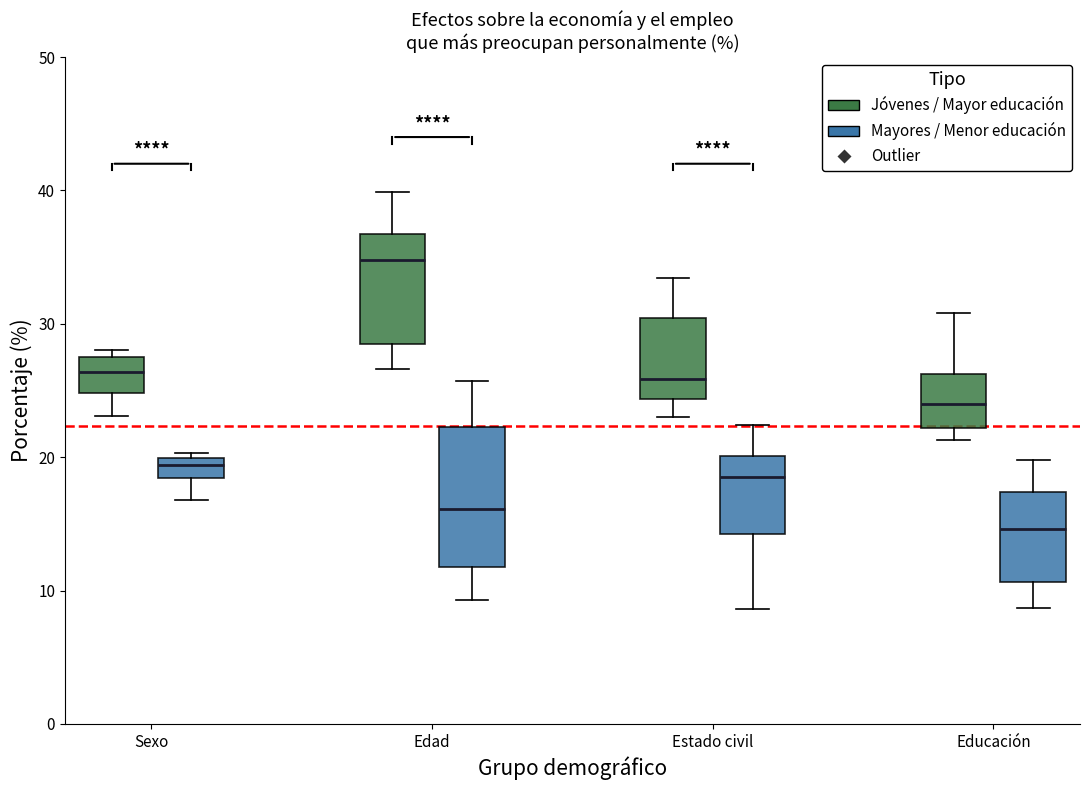

Comparing the boxes themselves (not the whiskers), which one is the tallest?

Edad (Mayores / Menor educación)